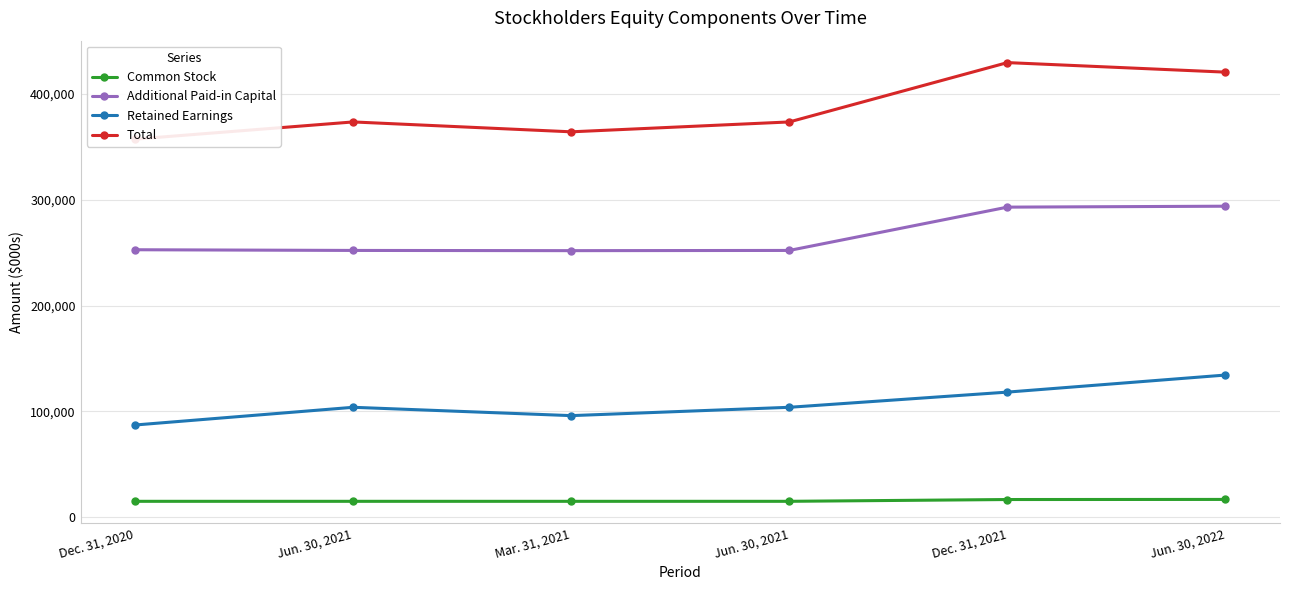

Which series has the largest total across all categories?

Total